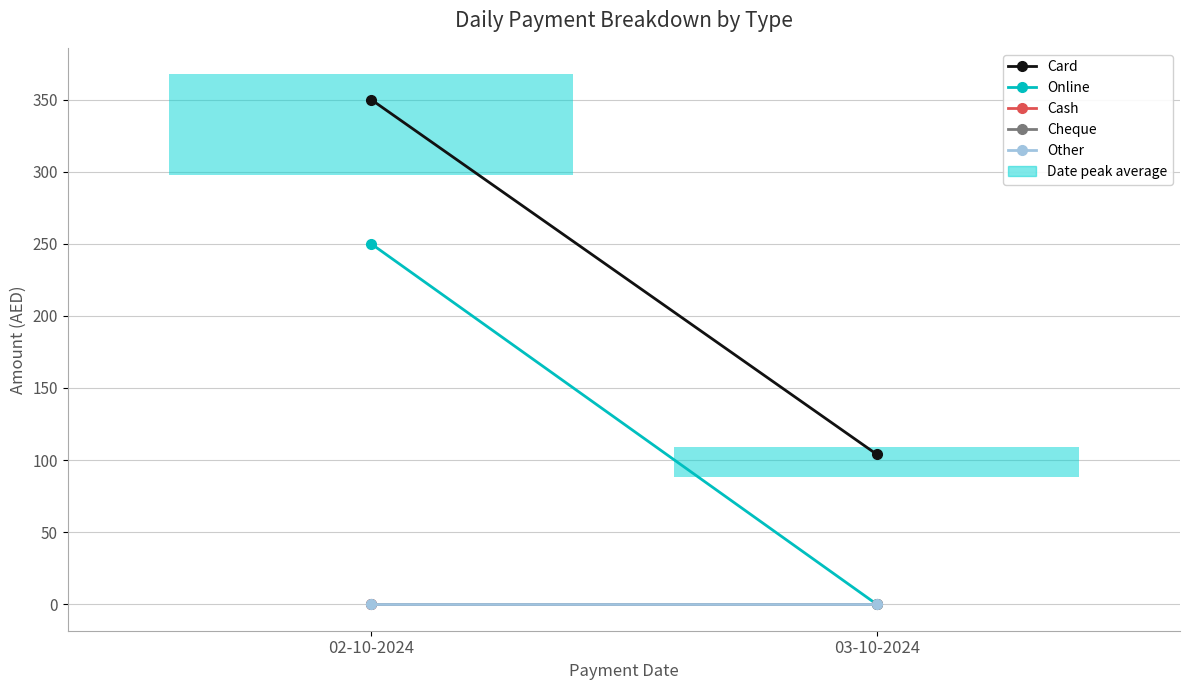

Which series changed the most between 02-10-2024 and 03-10-2024?

Online